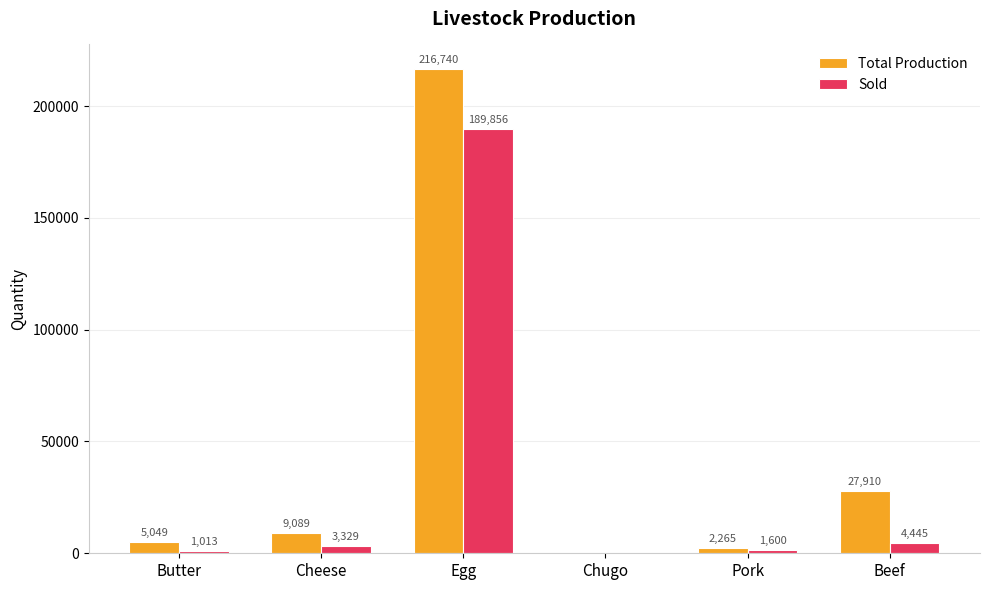

The value of Total Production at Beef is 27910.0. True or false?

True